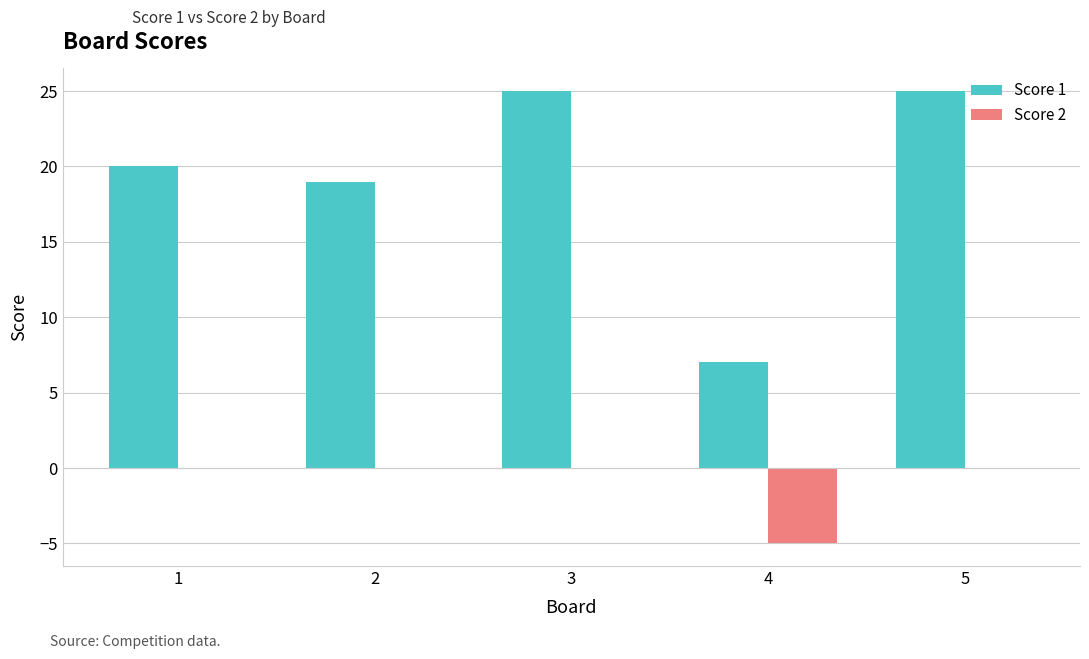

What is the highest value of the Score 1 series?

25